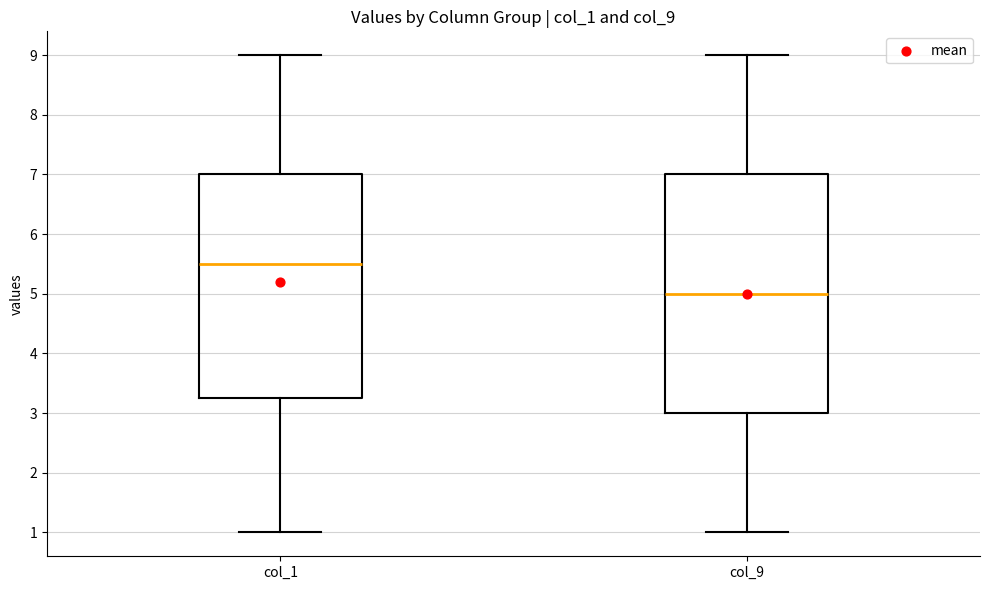

Comparing the boxes themselves (not the whiskers), which one is the tallest?

col_9